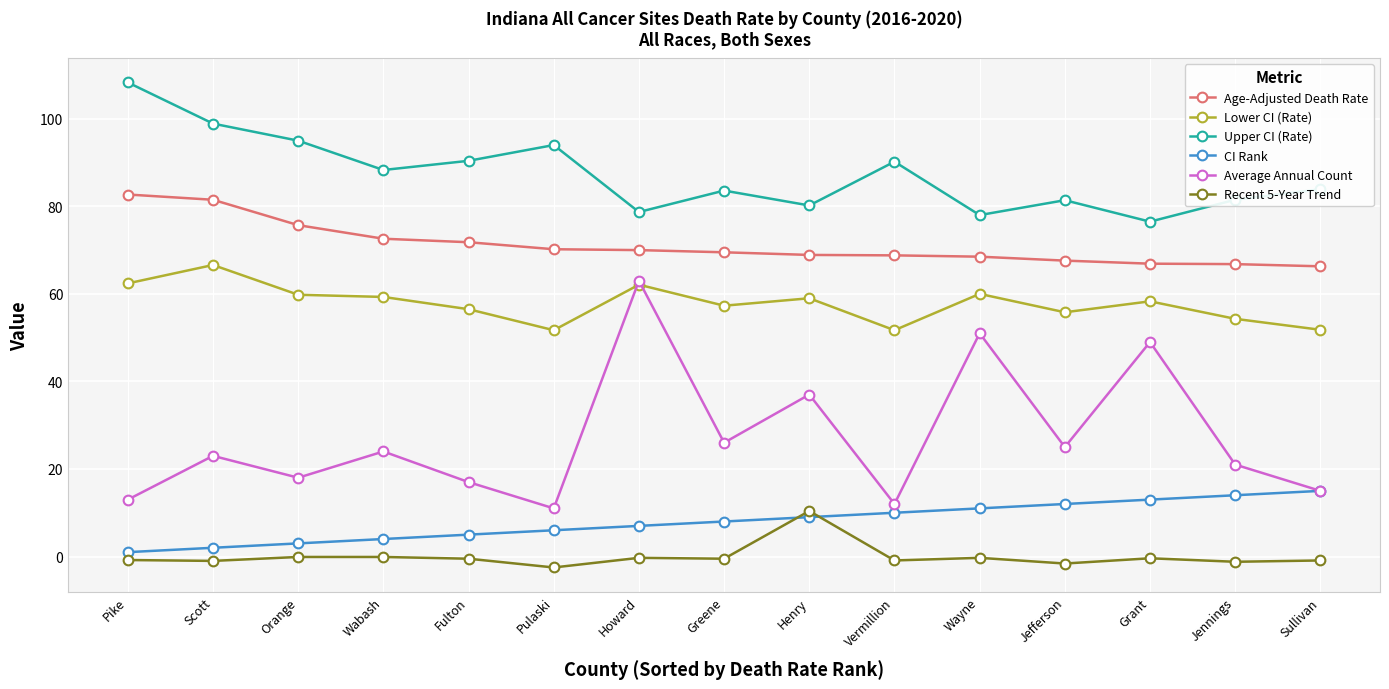

Is it true that Lower CI (Rate) equals 84.0 at Jennings?

False